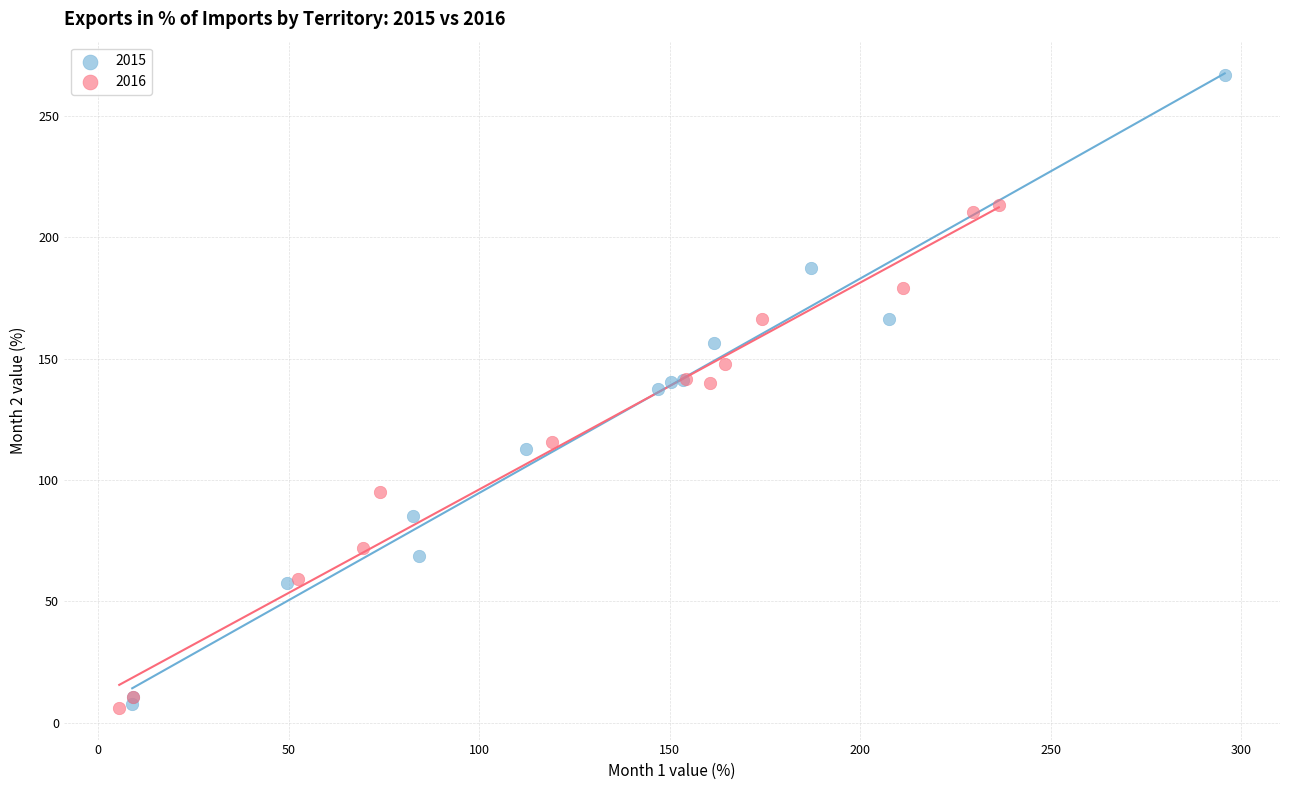

Which series has the largest Y range (max minus min)?

2015